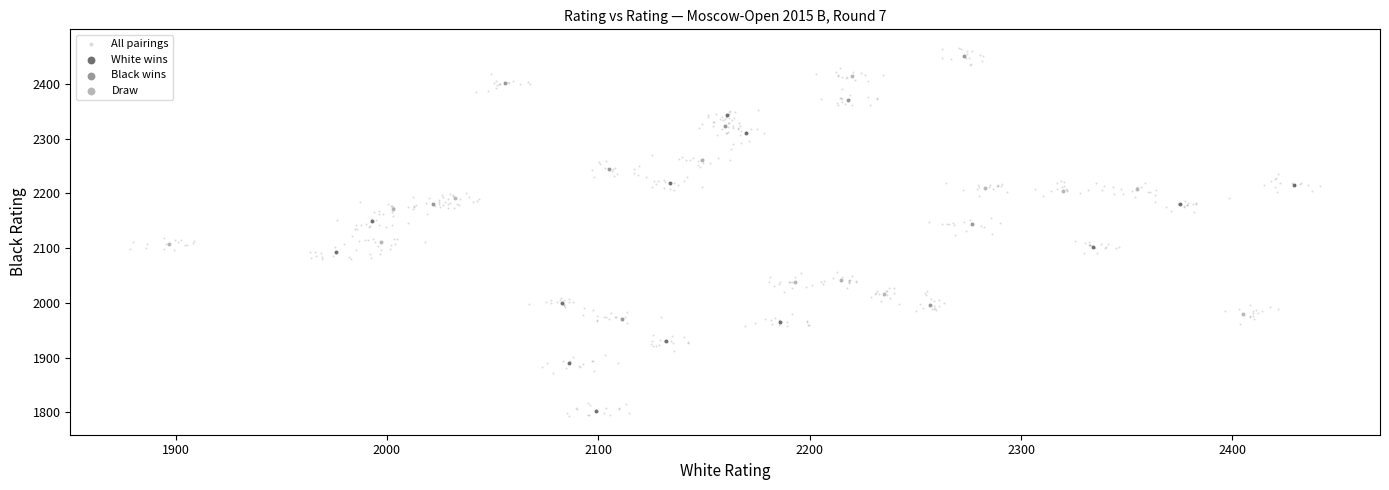

Which series has the widest spread of Y values?

All pairings